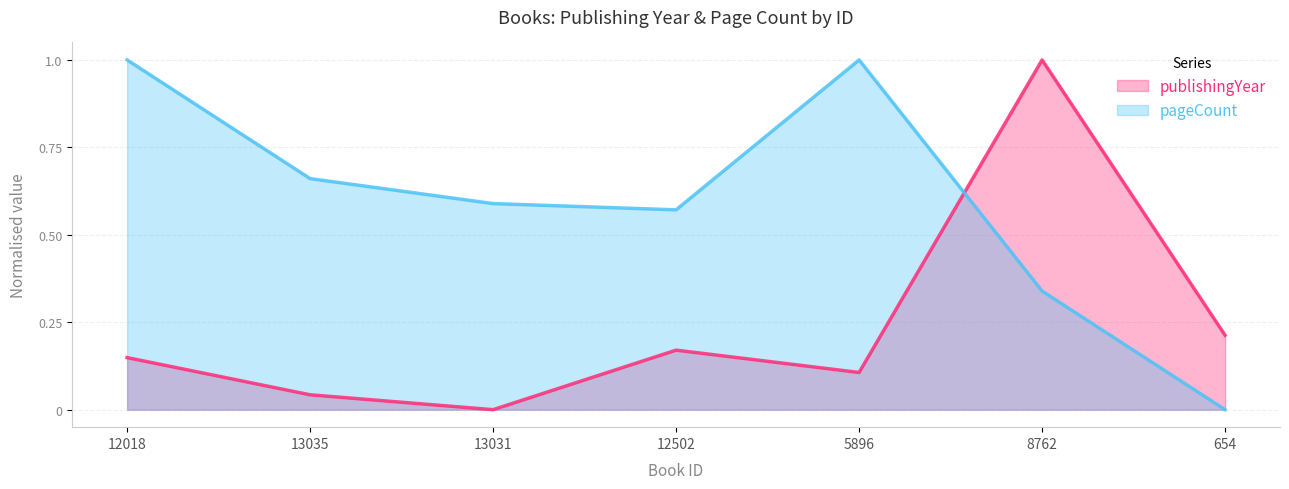

What is the label of the 2nd point from the right?

8762